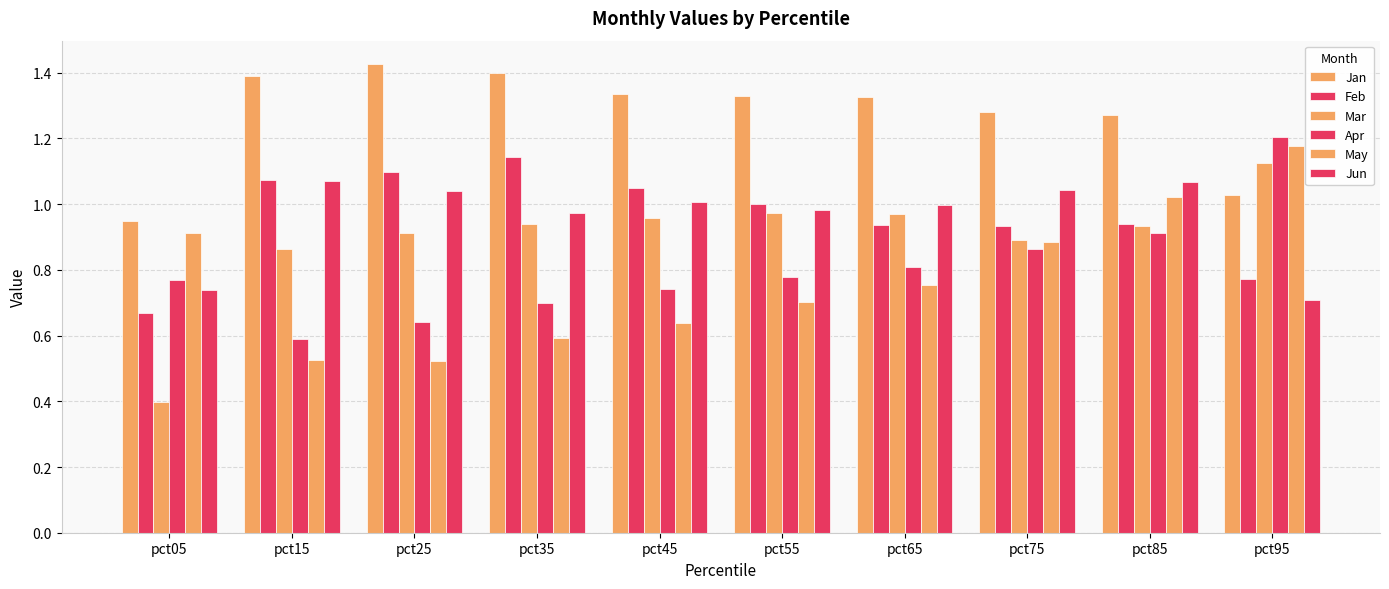

What is the minimum value shown in the chart?

0.4